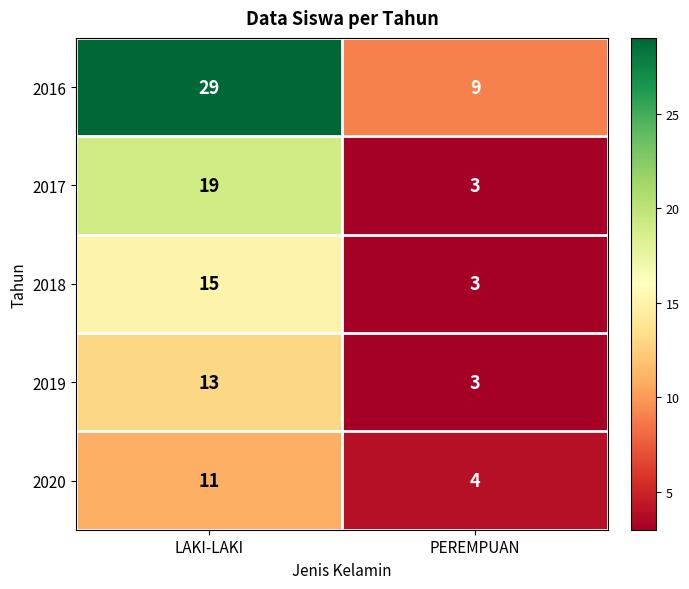

Reading left to right, extract all data points from this chart.

2016: 29	9
2017: 19	3
2018: 15	3
2019: 13	3
2020: 11	4